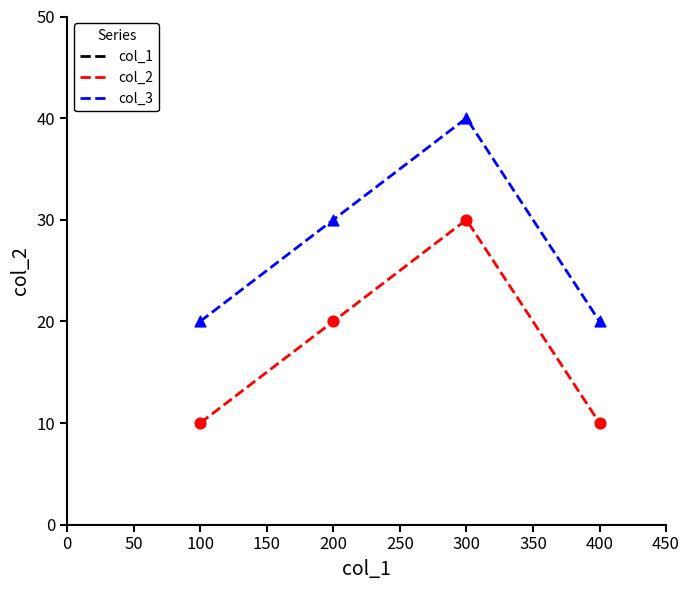

What are all the series names shown in the legend?

col_1, col_2, col_3